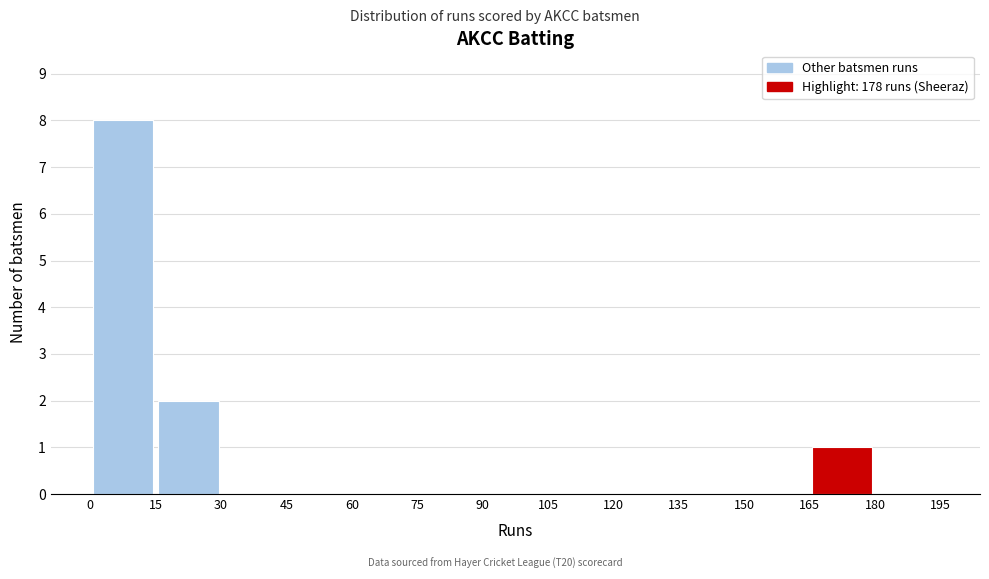

How tall is the bar that spans 165 to 180 on the x-axis? The values are not printed on the chart, so give them approximately, as read against the axis.

1